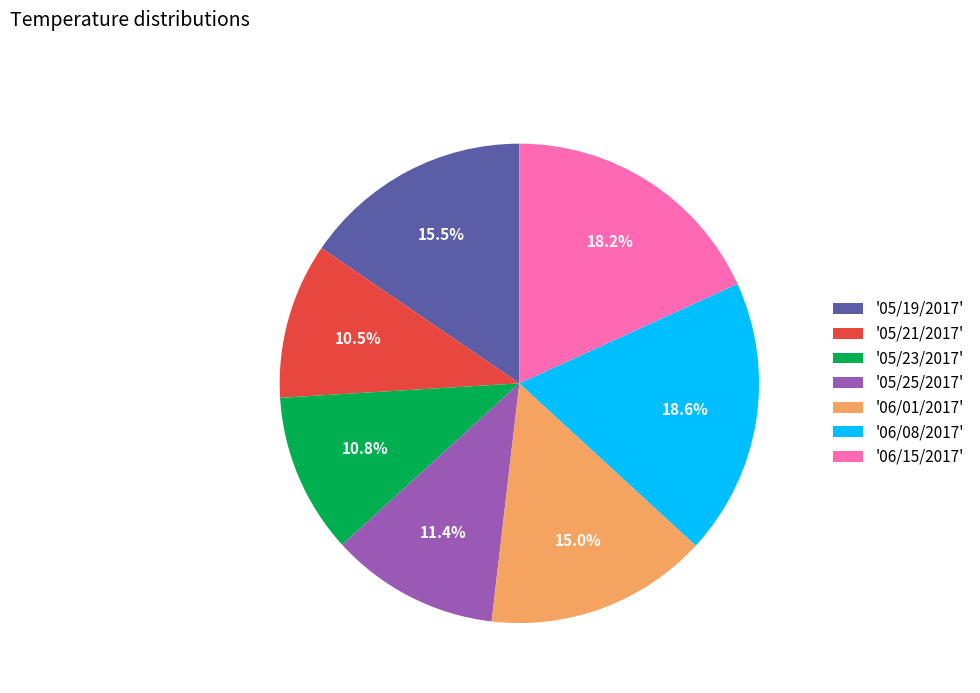

Is there any slice that represents more than half of the pie?

No